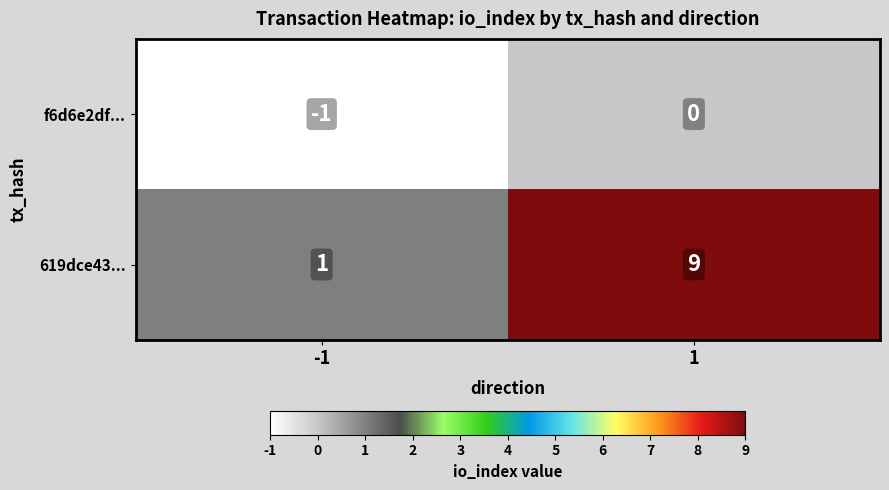

What is the difference between the maximum and minimum values in the 619dce43... series?

8